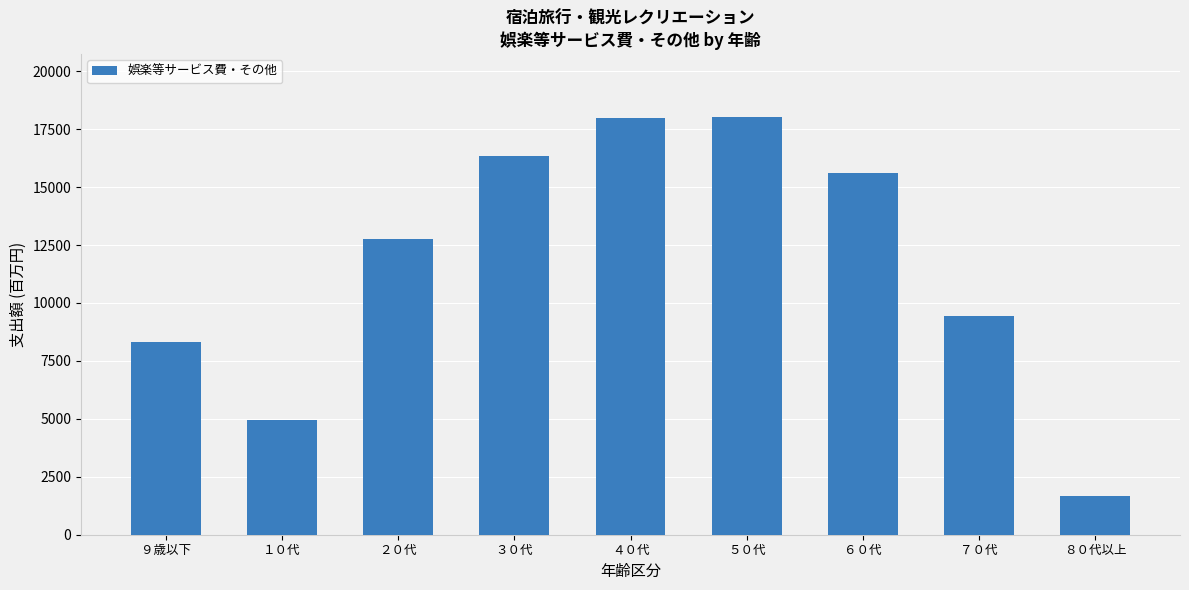

What is the label of the 3rd bar from the left?

２０代